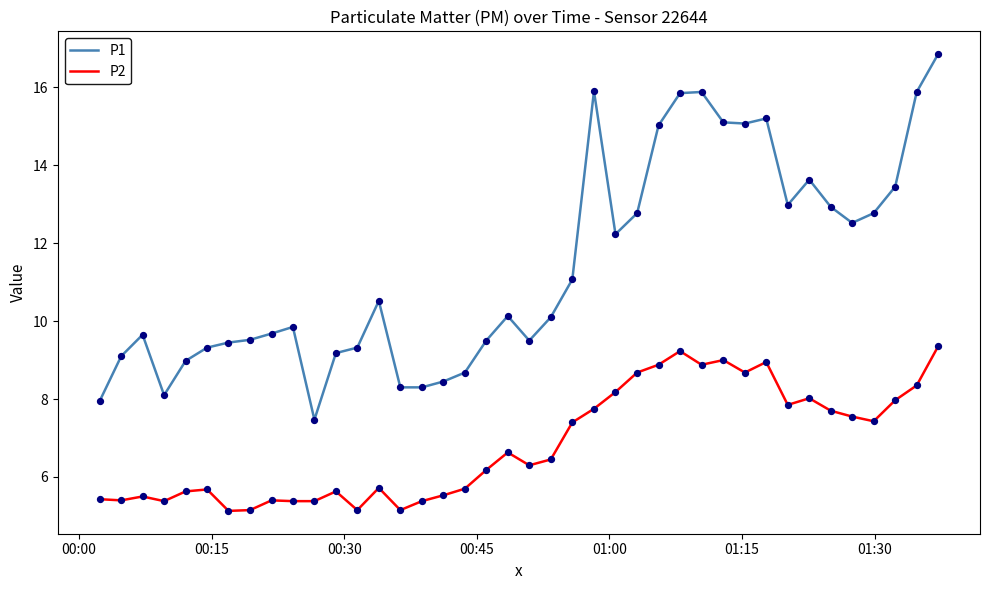

Which series has the largest total across all categories?

P1